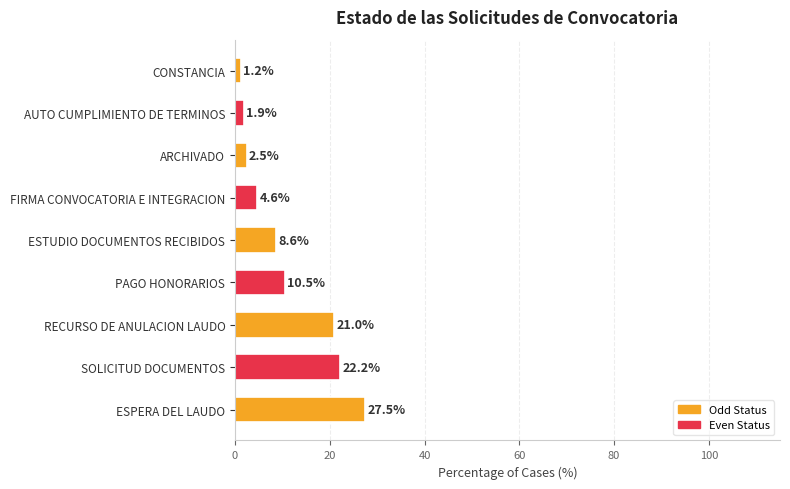

Does the chart contain any negative values?

No